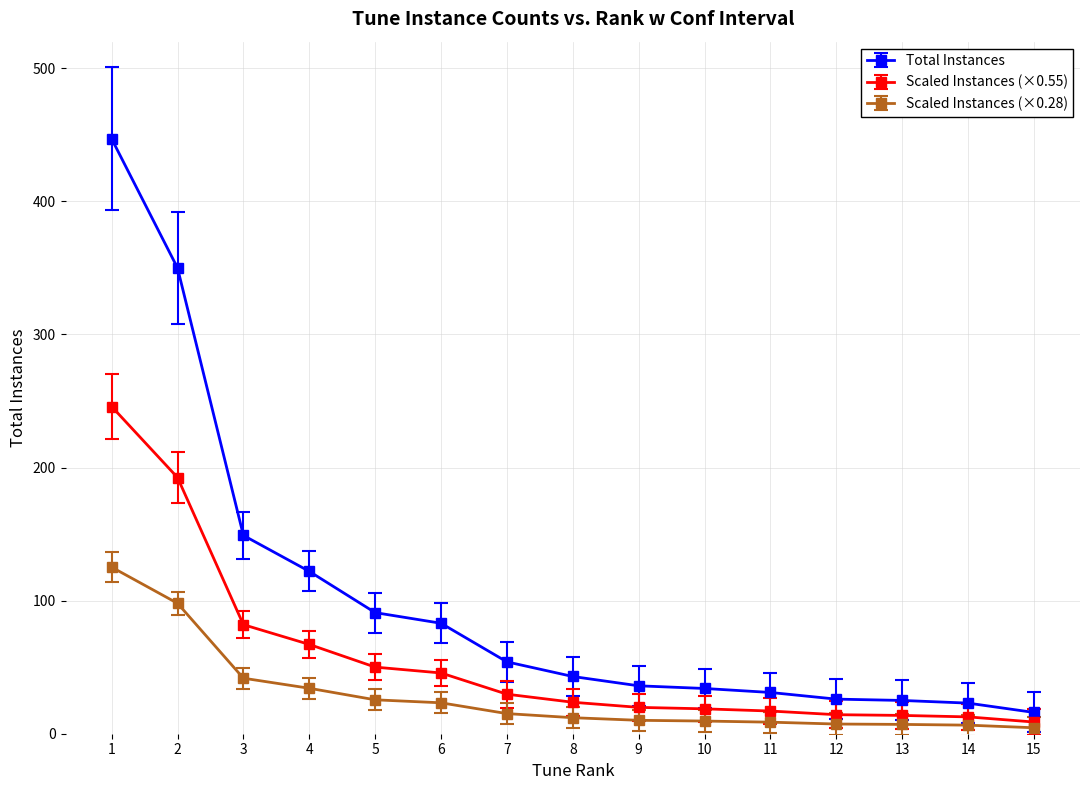

Which series has the widest spread of values?

Total Instances